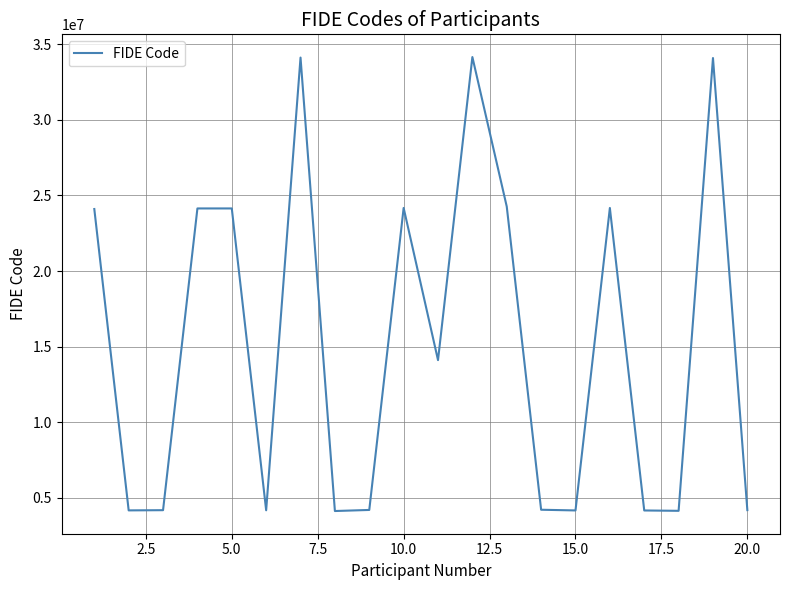

What is the smallest value displayed?

4110579